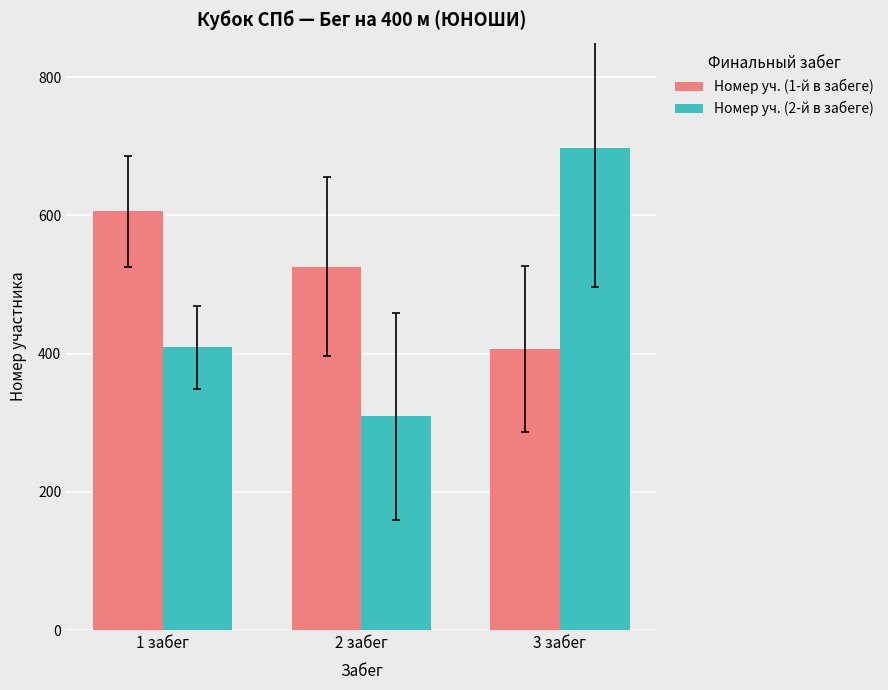

The Номер уч. (2-й в забеге) series shows 409 at 1 забег. True or false?

True